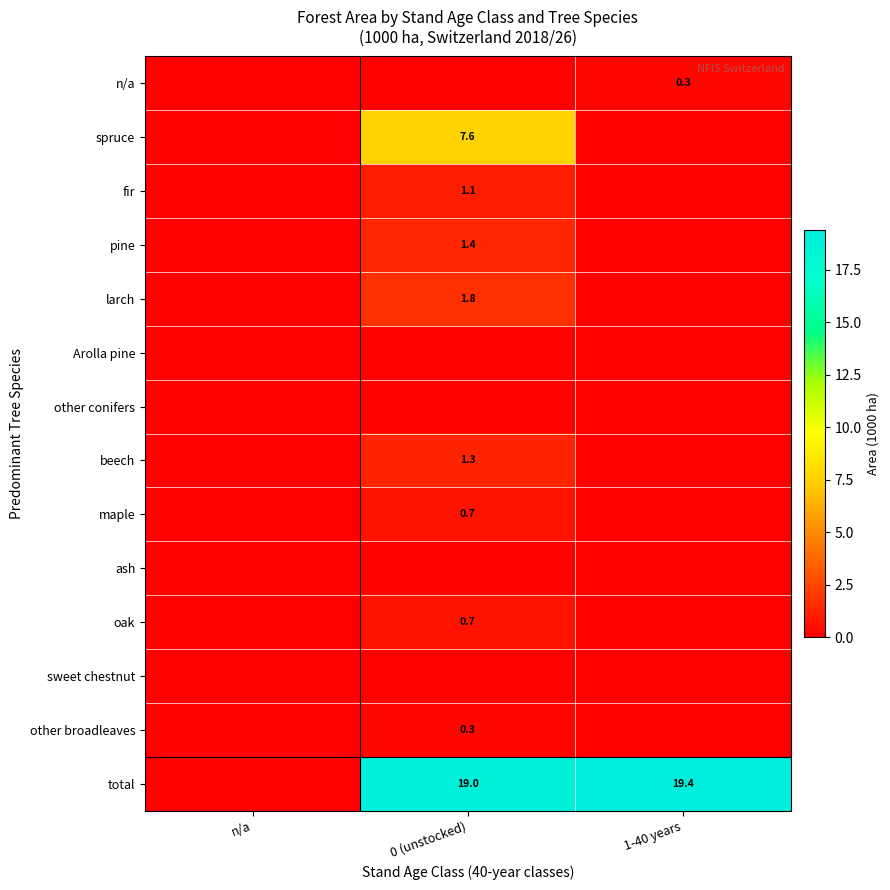

True or false: maple has a value of 0.2 at 0 (unstocked).

False